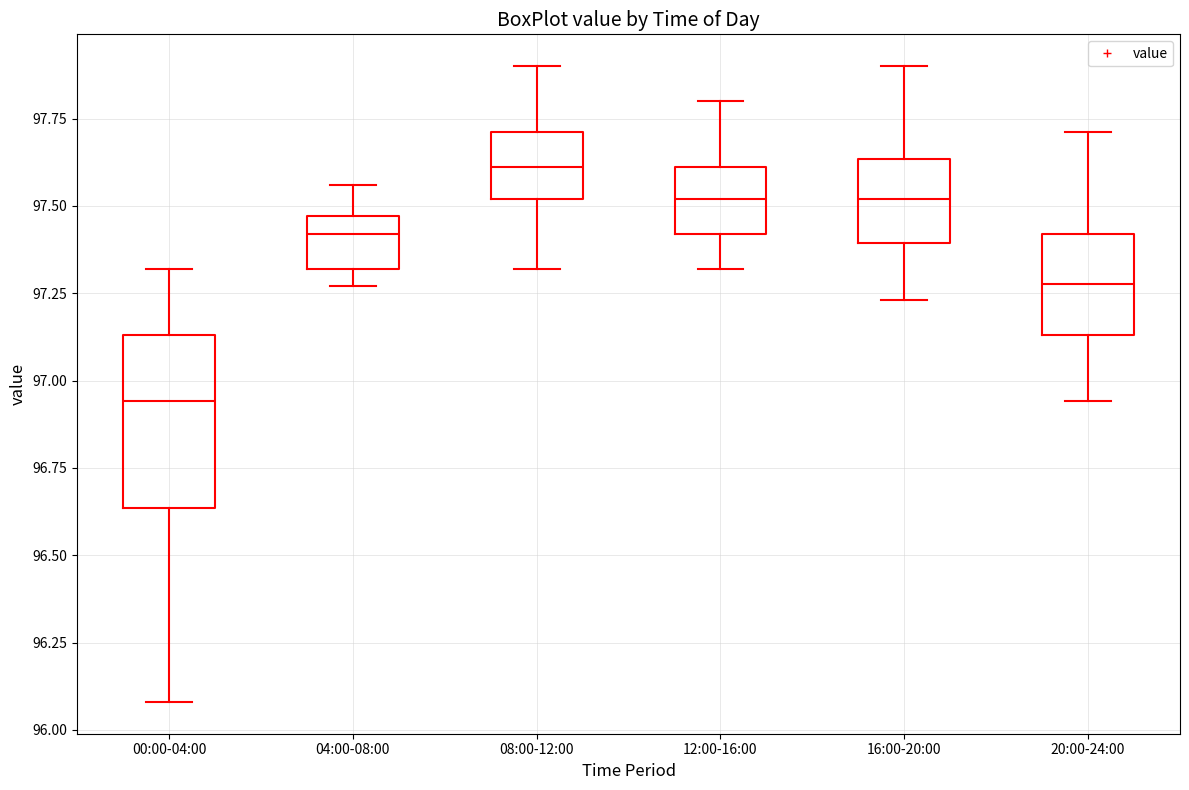

Reading left to right, transcribe this box plot: for each box, give where its median line is, the range the box spans, and where its two whiskers end, as read against the y-axis. The values are not printed on the chart, so give them approximately, as read against the axis.

00:00-04:00: median 96.95, box 96.65 to 97.15, whiskers 96.10 to 97.30
04:00-08:00: median 97.40, box 97.30 to 97.45, whiskers 97.25 to 97.55
08:00-12:00: median 97.60, box 97.50 to 97.70, whiskers 97.30 to 97.90
12:00-16:00: median 97.50, box 97.40 to 97.60, whiskers 97.30 to 97.80
16:00-20:00: median 97.50, box 97.40 to 97.65, whiskers 97.25 to 97.90
20:00-24:00: median 97.30, box 97.15 to 97.40, whiskers 96.95 to 97.70